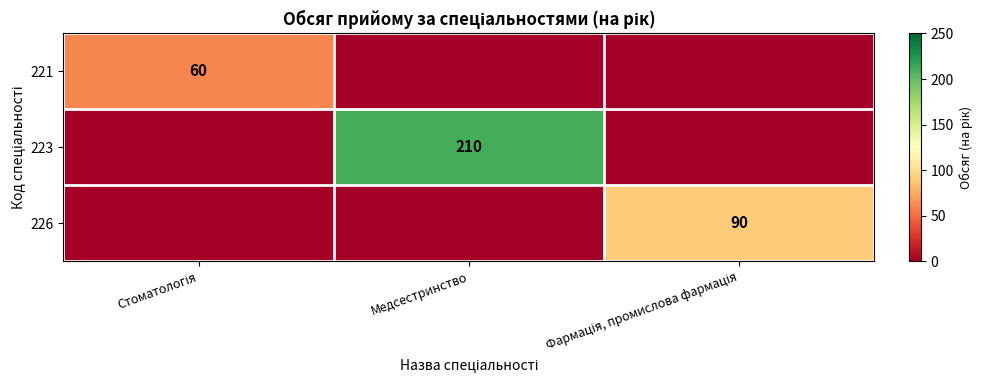

The 223 series shows 210 at Медсестринство. True or false?

True